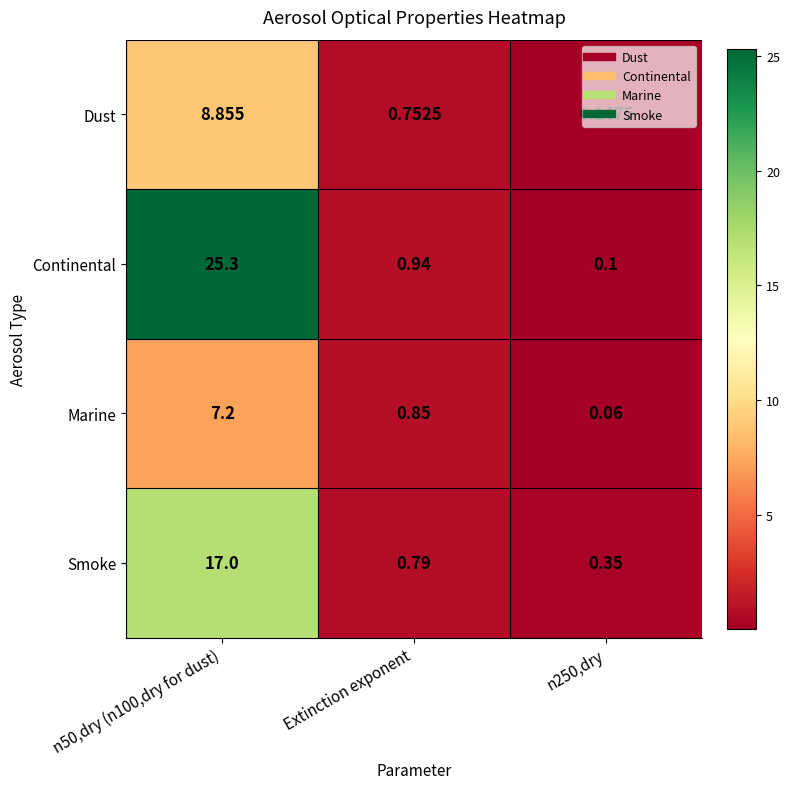

List the series in order of their peak value, lowest first.

Marine, Dust, Smoke, Continental